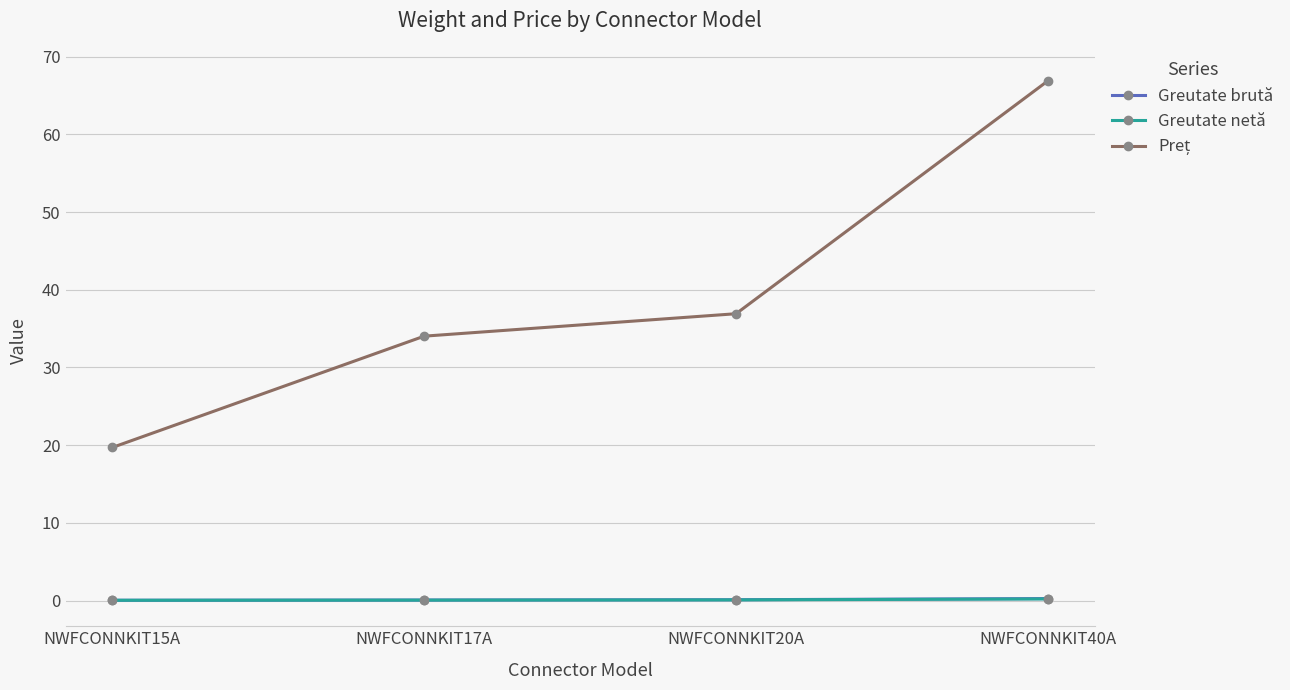

Is it true that Greutate brută equals 0.2 at NWFCONNKIT40A?

True